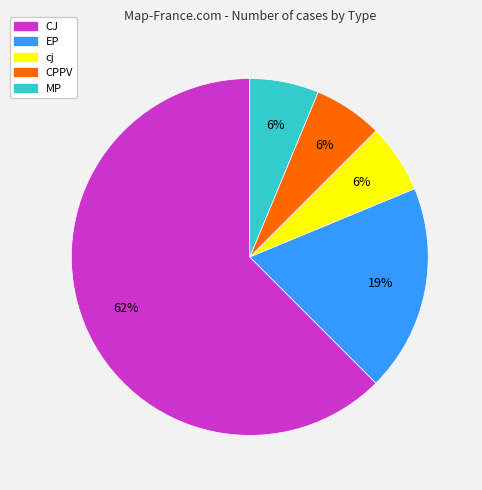

Which category has the biggest portion of the pie?

CJ